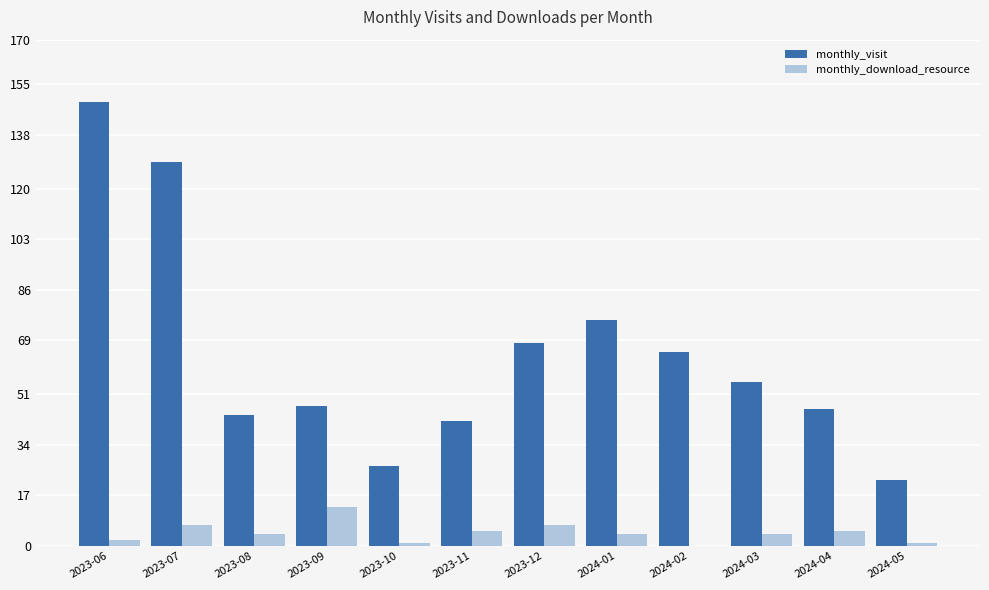

What is the greatest value displayed?

149